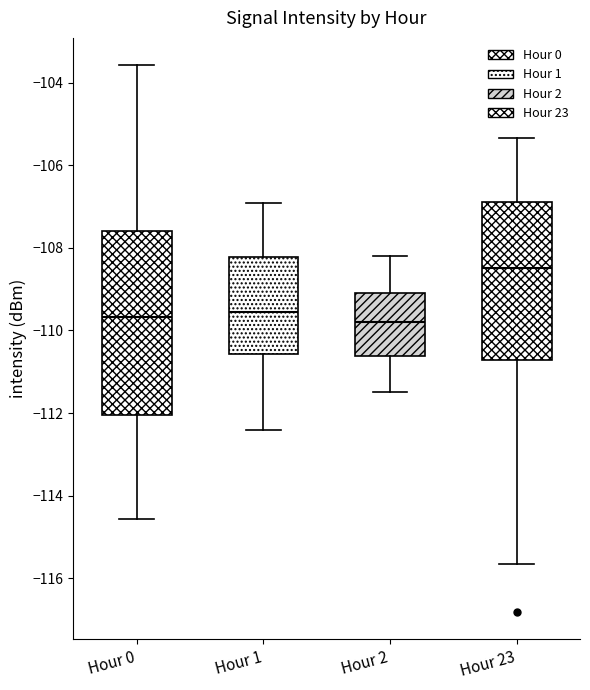

Comparing the boxes themselves (not the whiskers), which one is the tallest?

Hour 0